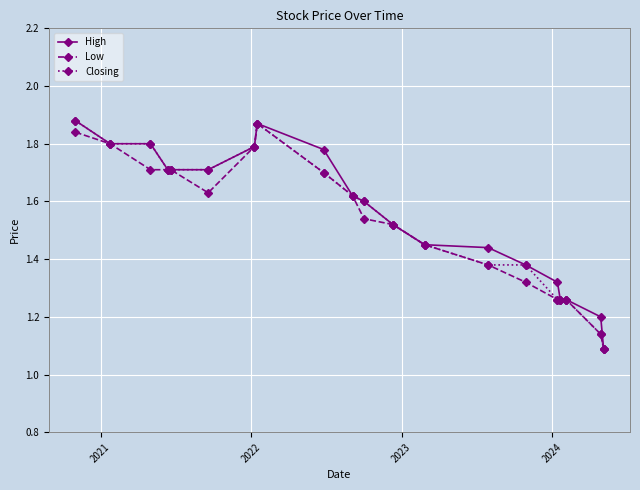

At how many categories does at least one series exceed 1?

20